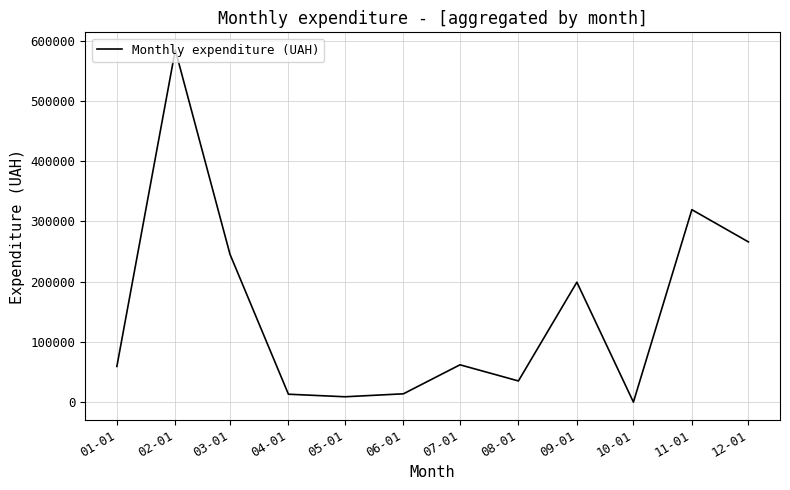

What is the maximum value shown in the chart?

584854.0